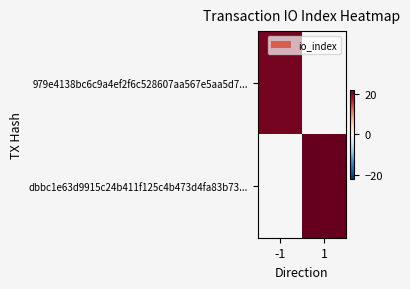

What is the spread (max minus min) of values at -1?

21